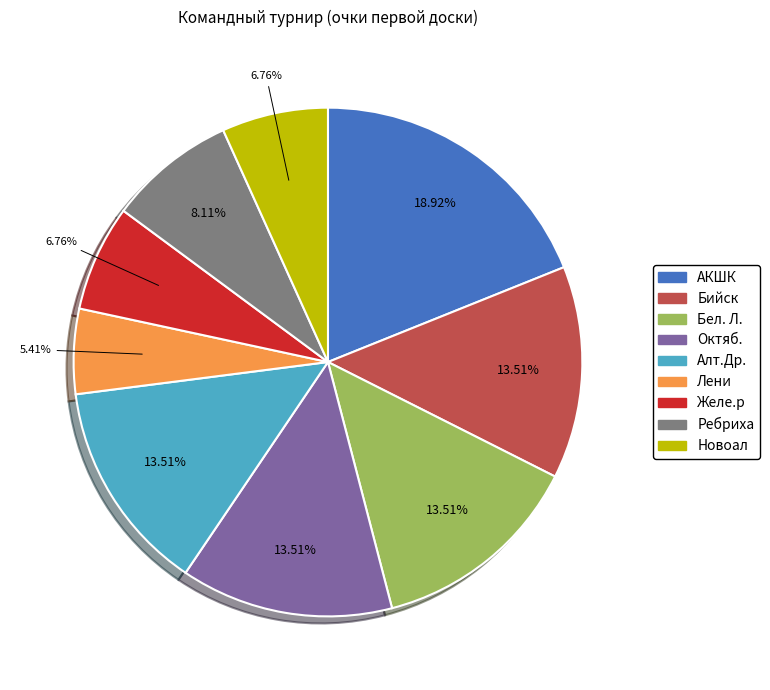

Between Ребриха and Желе.р, which is larger?

Ребриха